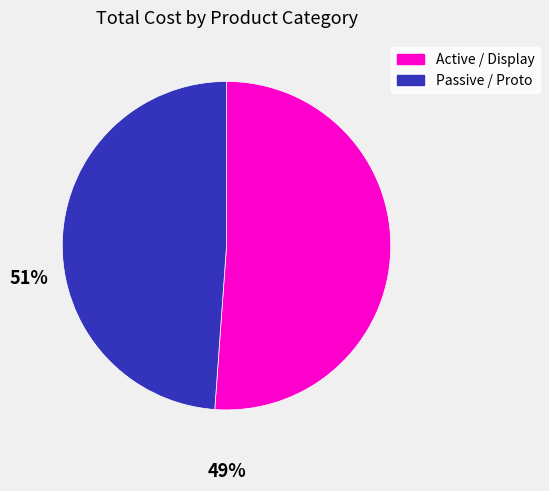

Is there any slice that represents more than half of the pie?

Yes